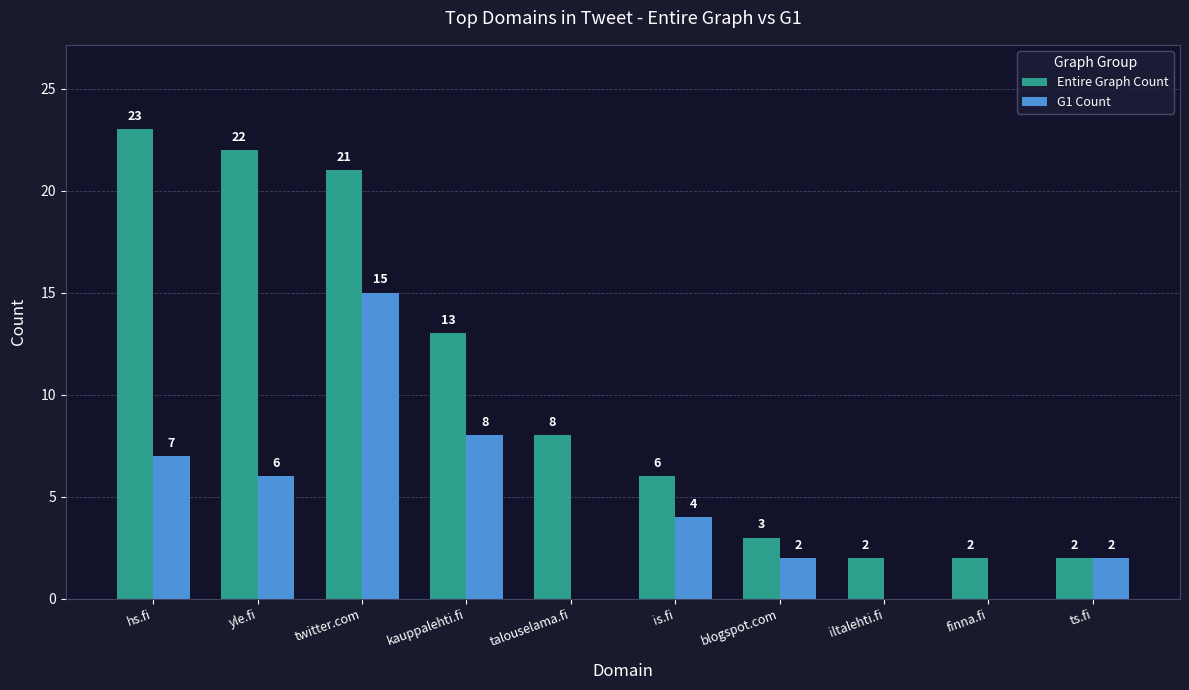

What is the greatest value displayed?

23